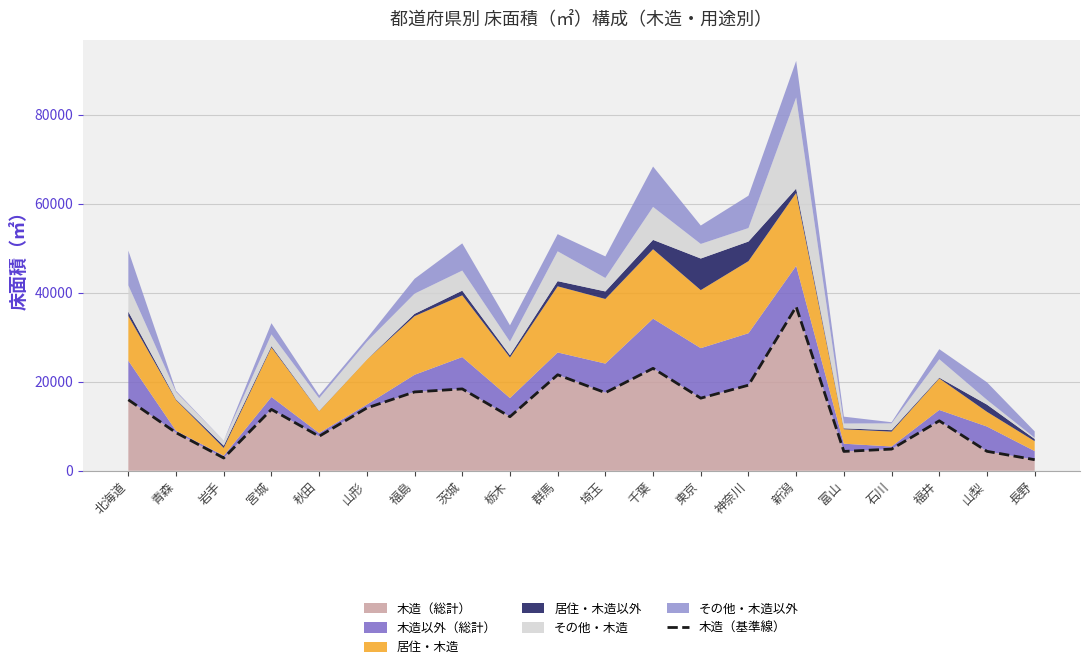

Is it true that the value at 埼玉 is 29594?

False